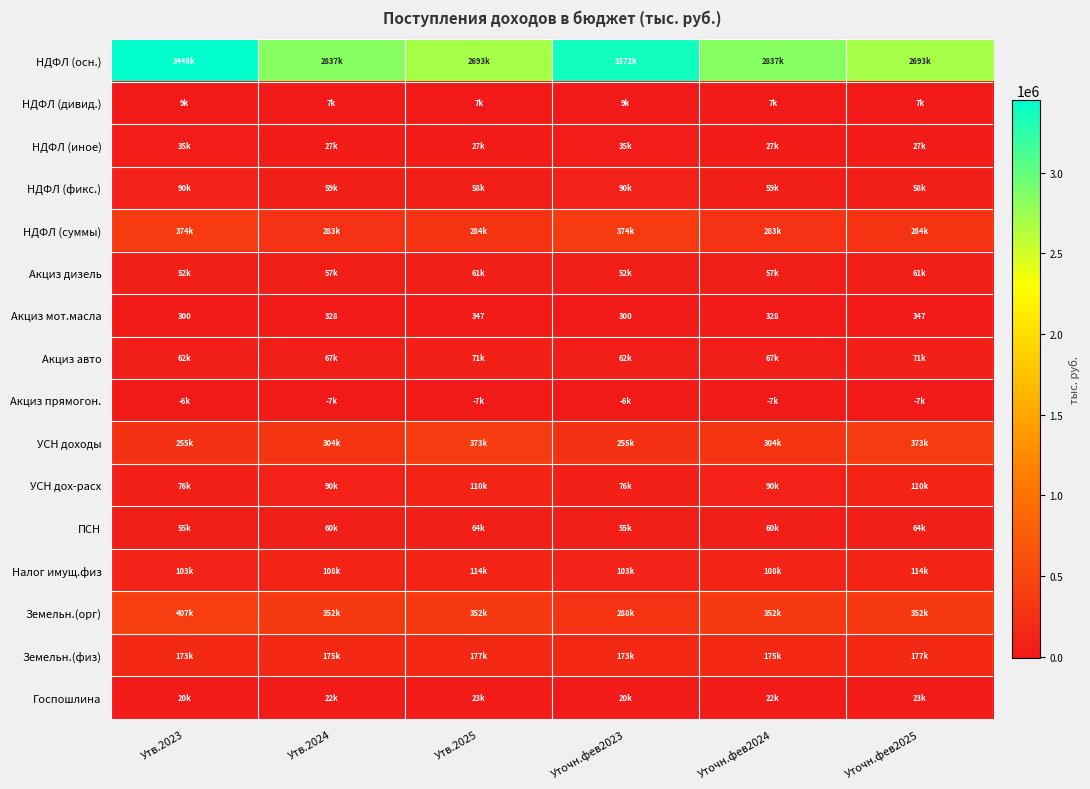

At which label is Налог имущ.физ closest to 108449?

Утв.2024